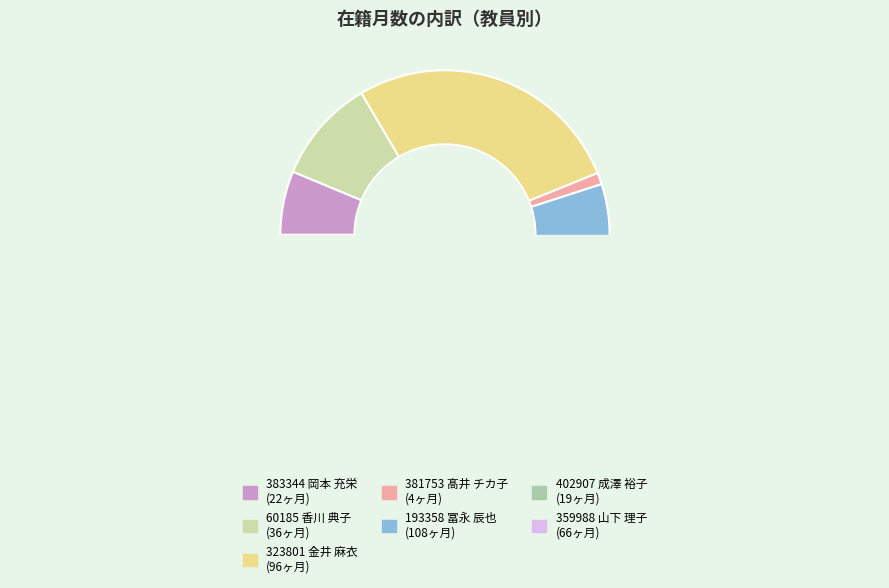

Combined, what portion of the pie is 323801 金井 麻衣 and 359988 山下 理子?

46.2%